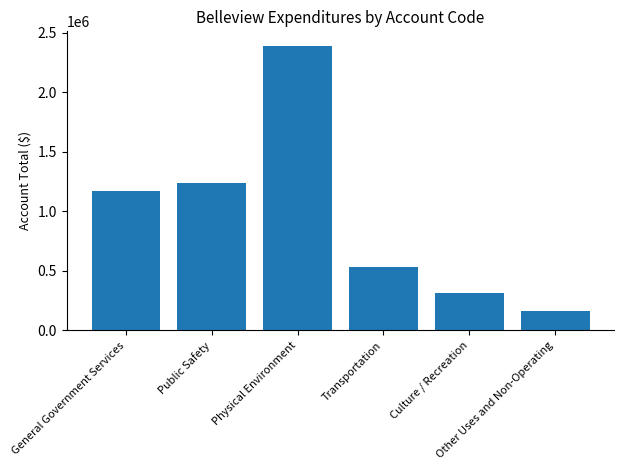

Reading left to right, what are all the values shown in this chart?

1168333	1235588	2390956	532192	317724	164553